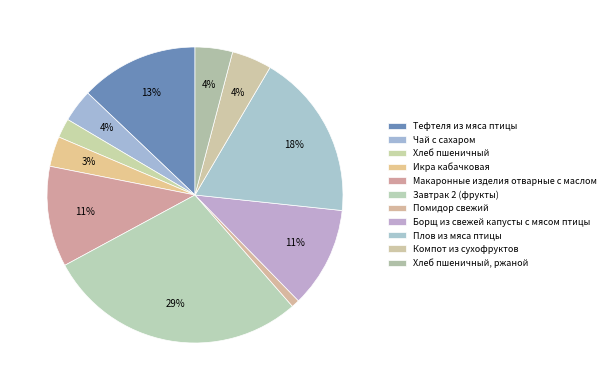

Approximately how many times larger is the value at Помидор свежий compared to Икра кабачковая?

0.3